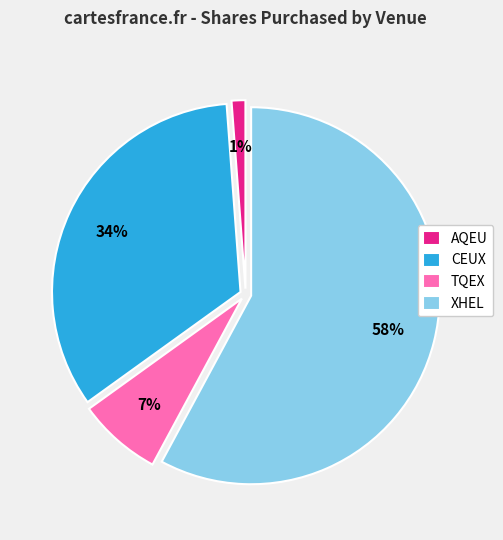

True or false: CEUX accounts for 26% of the total.

False